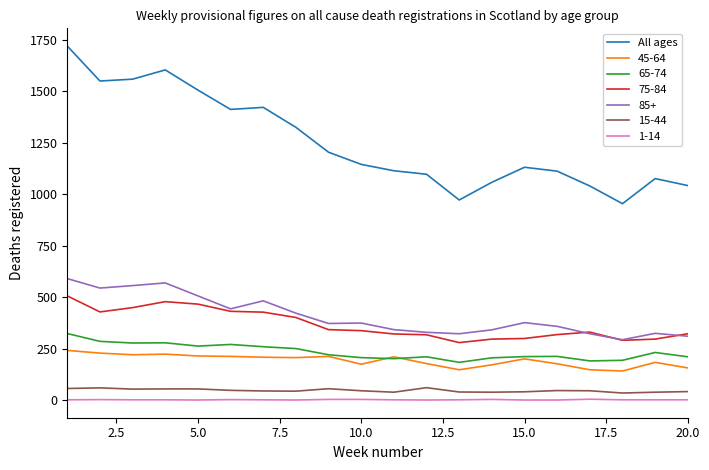

Which series has the largest total across all categories?

All ages